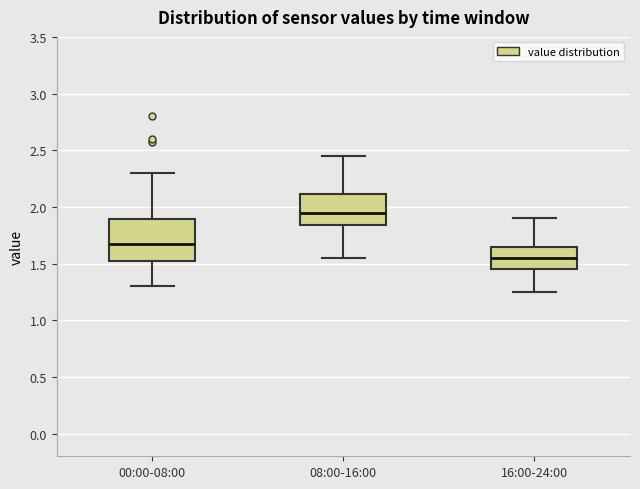

Reading left to right, read every box against the y-axis: the position of its median line, the range the box covers, and the ends of its whiskers. The values are not printed on the chart, so give them approximately, as read against the axis.

00:00-08:00: median 1.70, box 1.50 to 1.90, whiskers 1.30 to 2.30
08:00-16:00: median 1.95, box 1.85 to 2.10, whiskers 1.55 to 2.45
16:00-24:00: median 1.55, box 1.45 to 1.65, whiskers 1.25 to 1.90